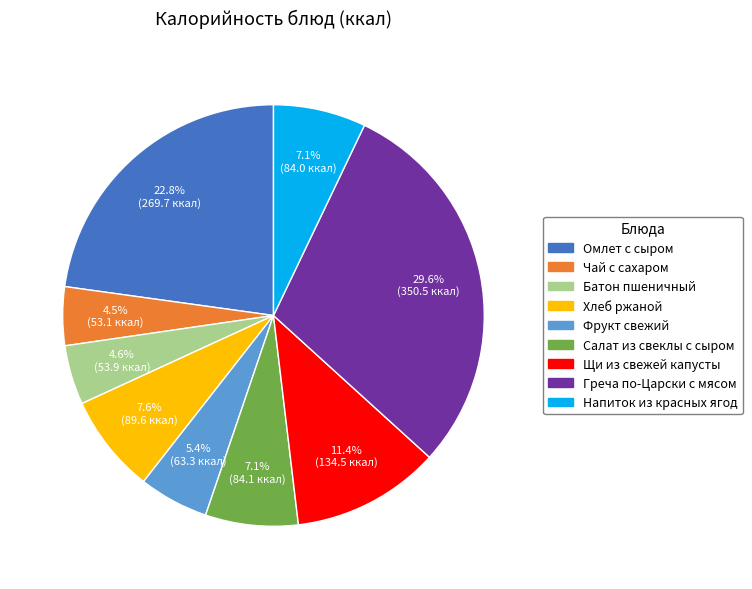

How many segments does this pie chart have?

9